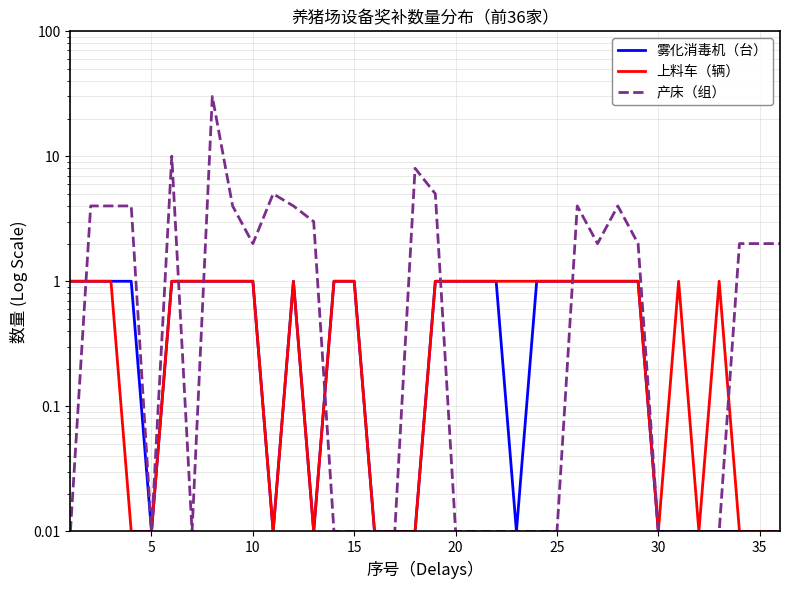

How many values in the 产床（组） series are below 2?

17